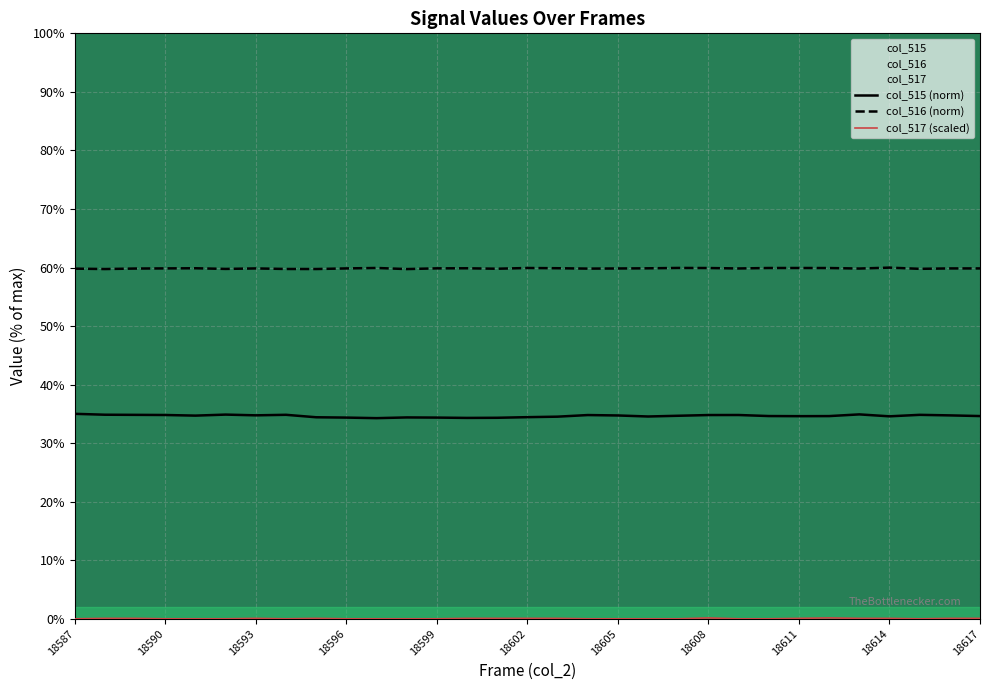

The col_516 series shows 82.5 at 18607. True or false?

False